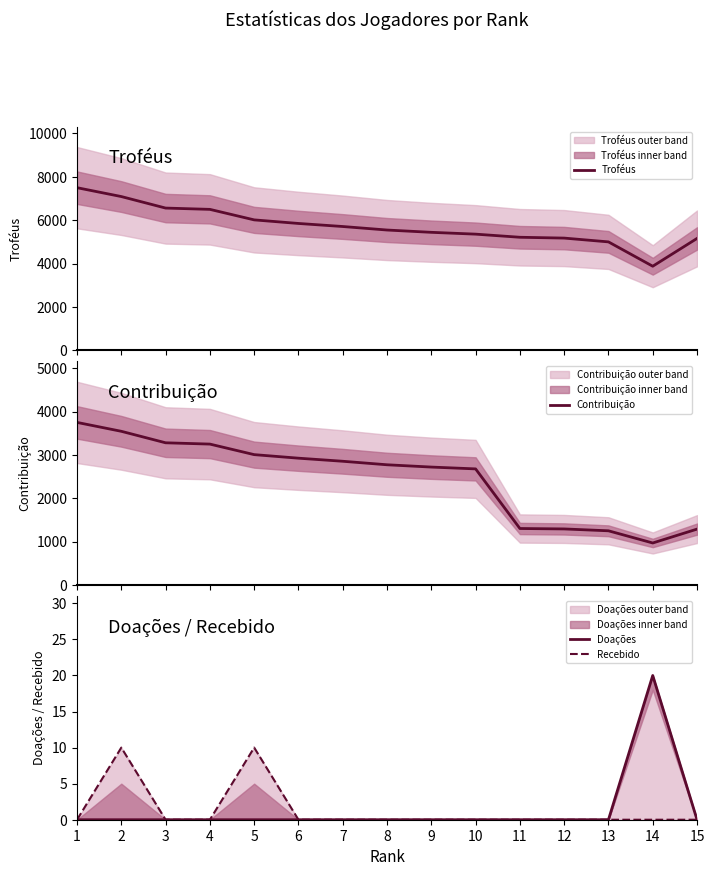

Which has a higher value, 12 or 11?

11